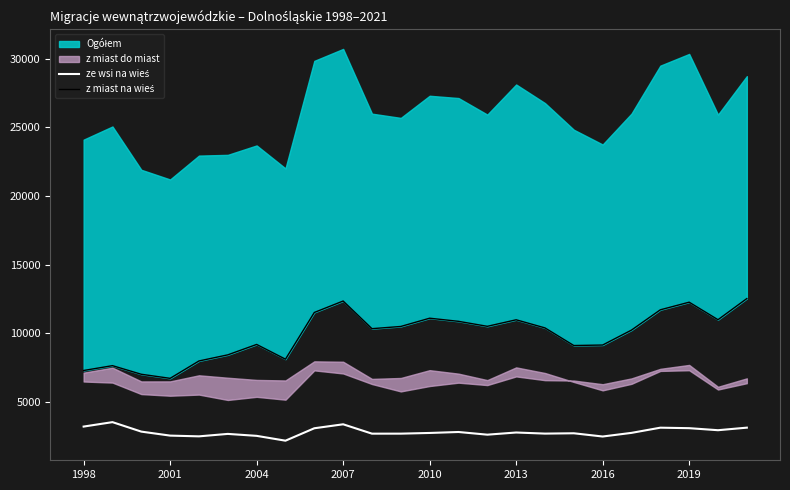

What position from the left is 2013?

16